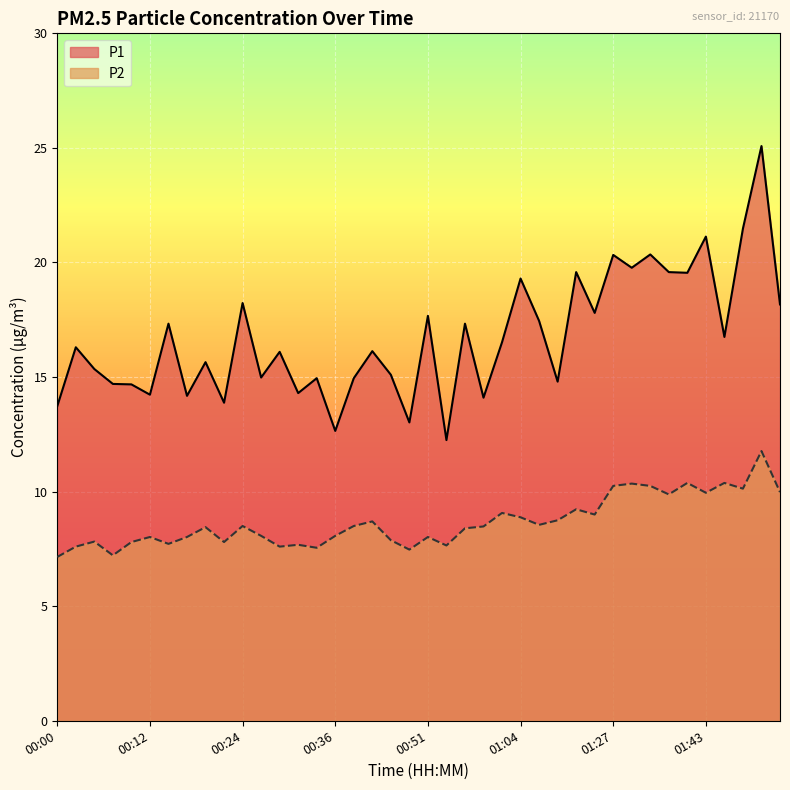

Reading left to right, extract all data points from this chart.

P1: 13.7	16.3	15.3	14.7	14.7	14.2	17.3	14.2	15.7	13.9	18.2	15.0	16.1	14.3	14.9	12.7	14.9	16.1	15.1	13.0	17.7	12.2	17.3	14.1	16.5	19.3	17.4	14.8	19.6	17.8	20.3	19.8	20.4	19.6	19.6	21.1	16.8	21.5	25.1	18.2
P2: 7.2	7.6	7.8	7.2	7.8	8.0	7.7	8.0	8.4	7.8	8.5	8.1	7.6	7.7	7.5	8.1	8.5	8.7	7.9	7.5	8.0	7.7	8.4	8.5	9.1	8.9	8.6	8.8	9.2	9.0	10.2	10.3	10.2	9.9	10.4	9.9	10.4	10.1	11.8	10.0